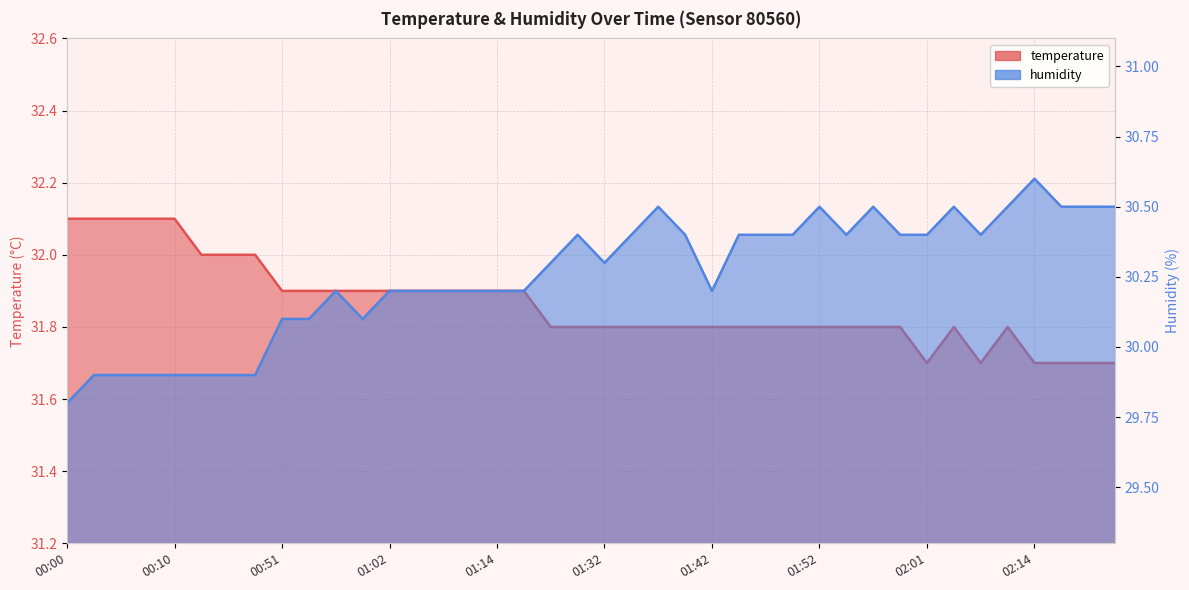

Rank the series by their average value, from highest to lowest.

temperature, humidity